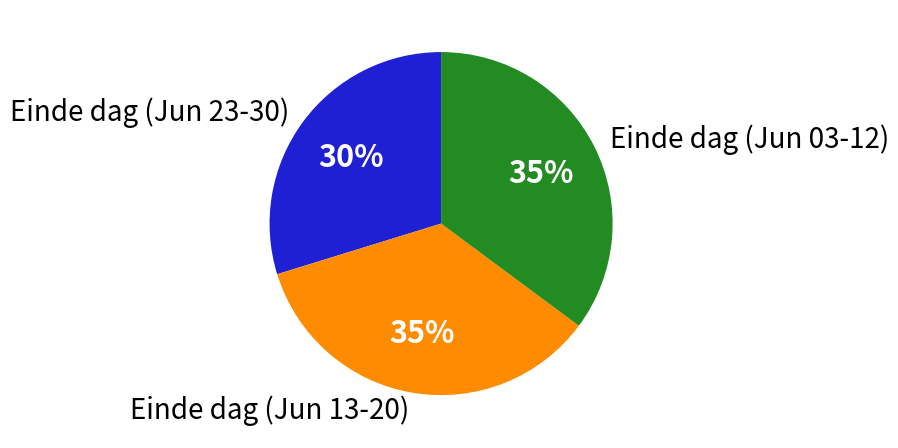

How many slices are in this pie chart?

3